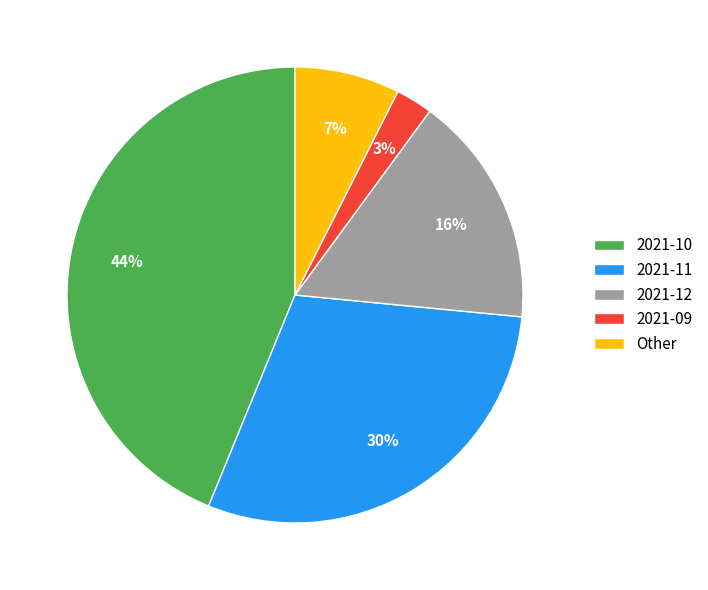

What percentage is the Other slice, to the nearest percent?

7%